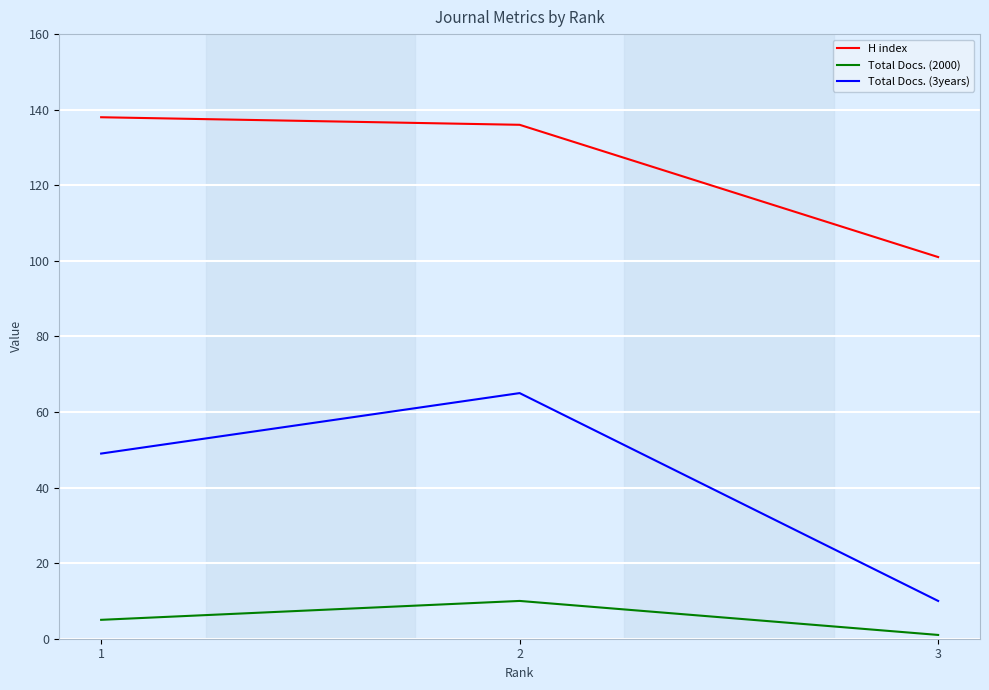

Which category has the lowest value in the H index series?

3